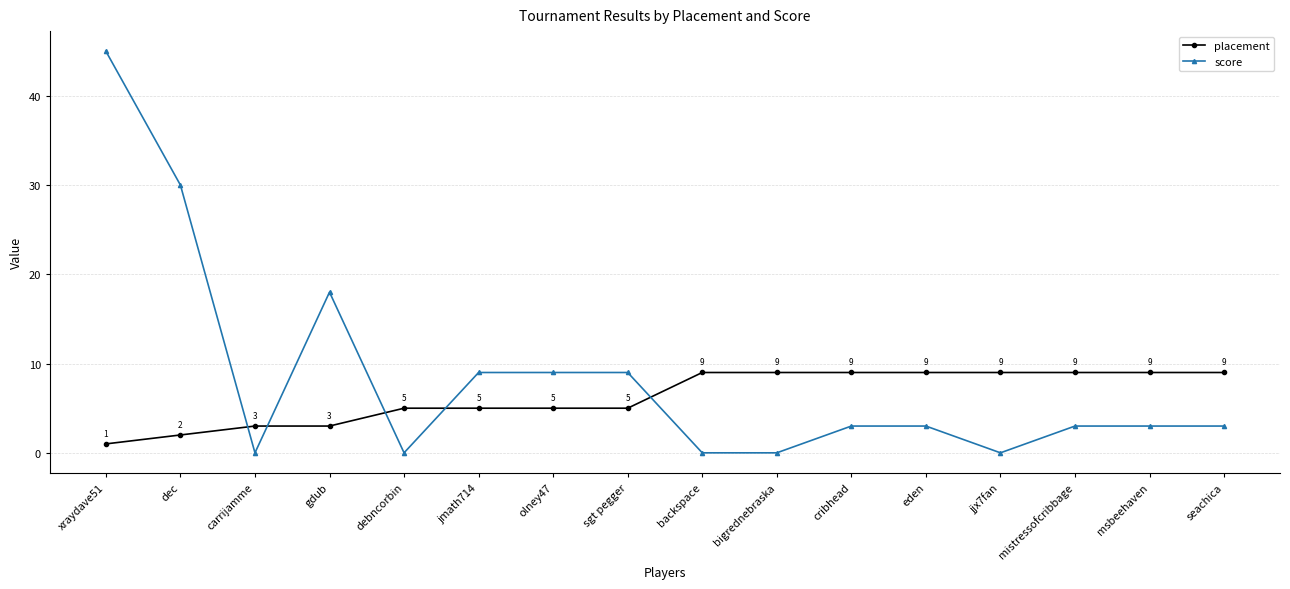

Does the chart have visible grid lines?

Yes